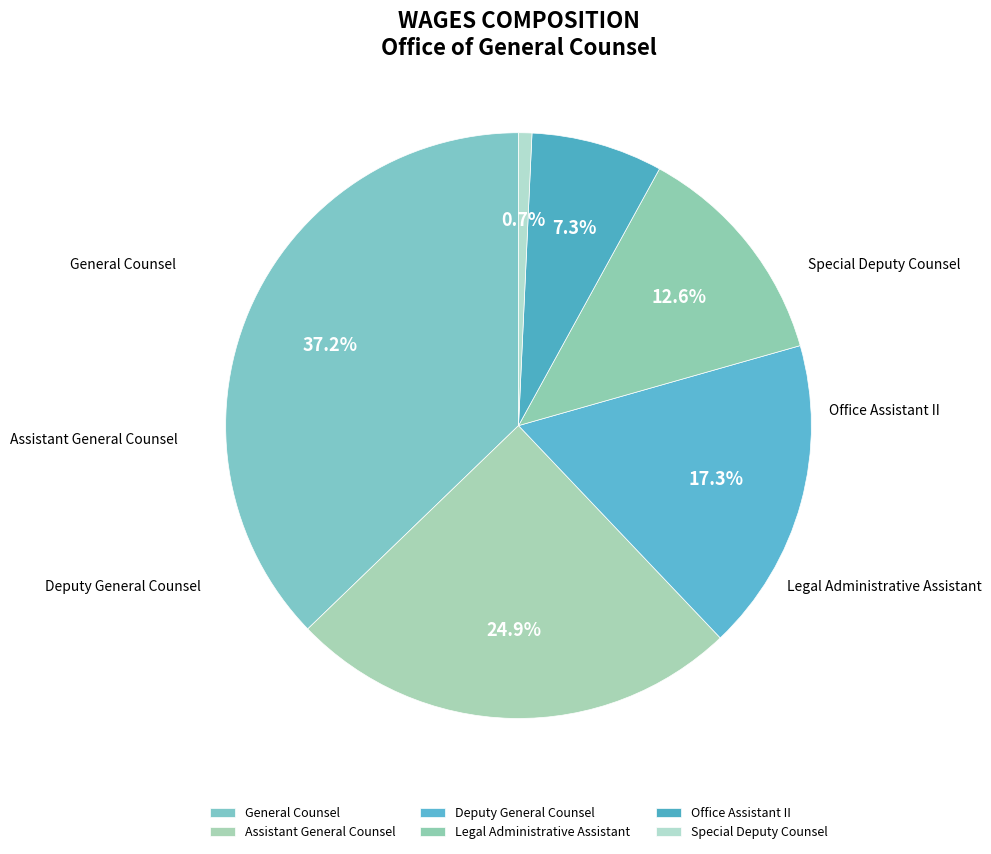

What percentage is NOT represented by General Counsel?

62.8%